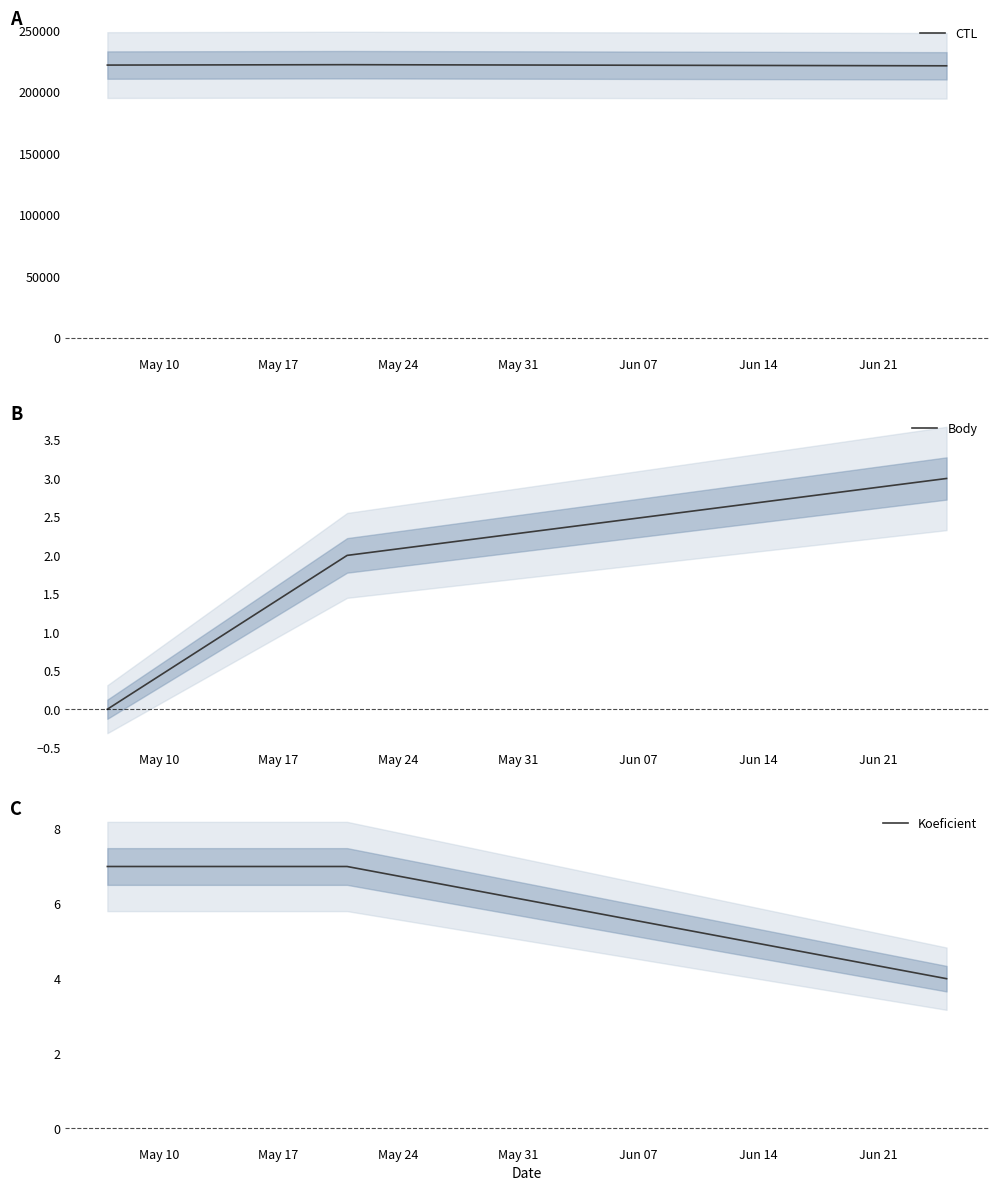

What is the maximum value for CTL?

222119